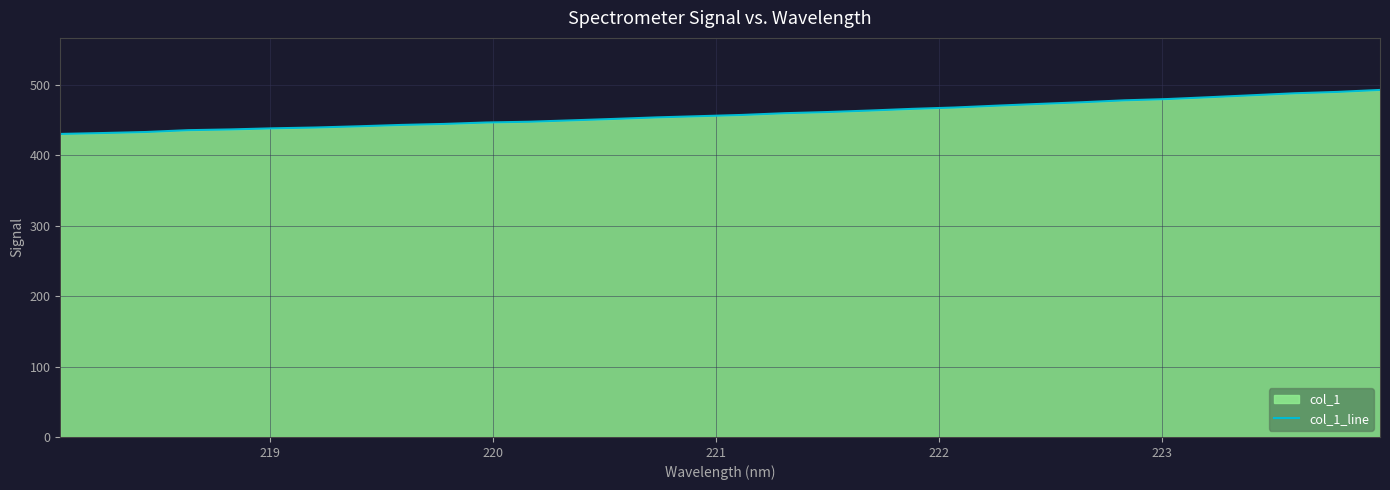

What is the greatest value displayed?

492.9